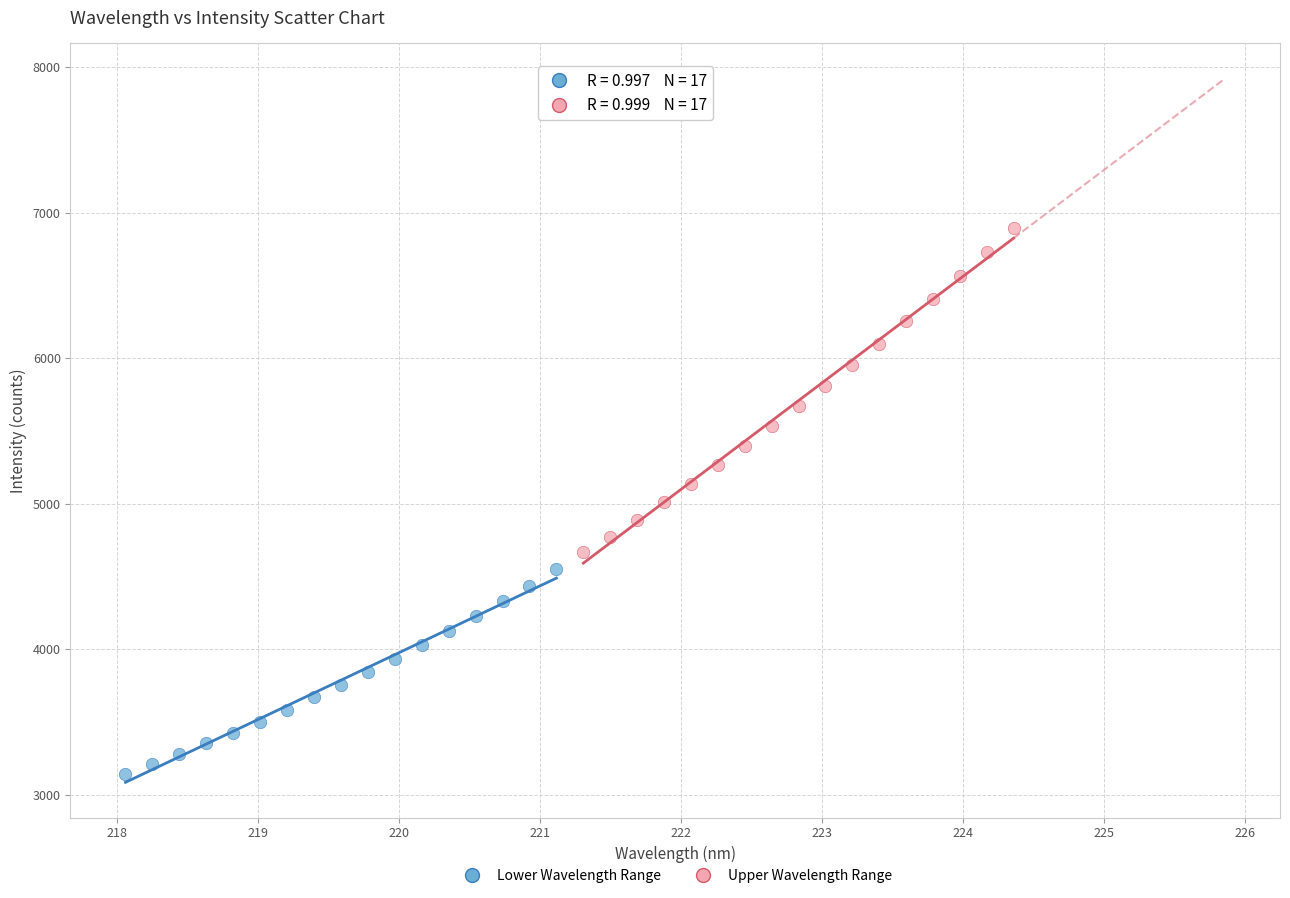

Which series has the widest spread of Y values?

Upper Wavelength Range